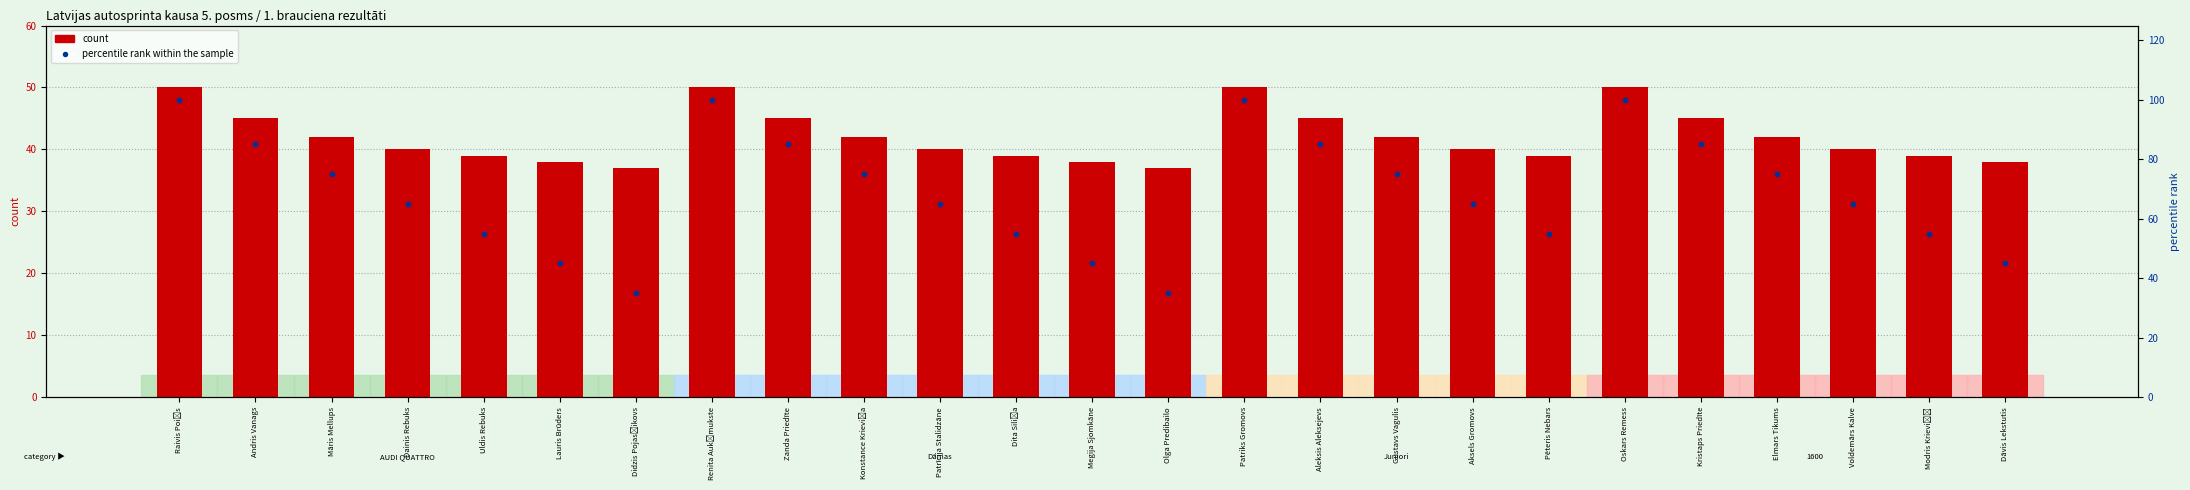

Which series has the largest total across all categories?

percentile rank within the sample